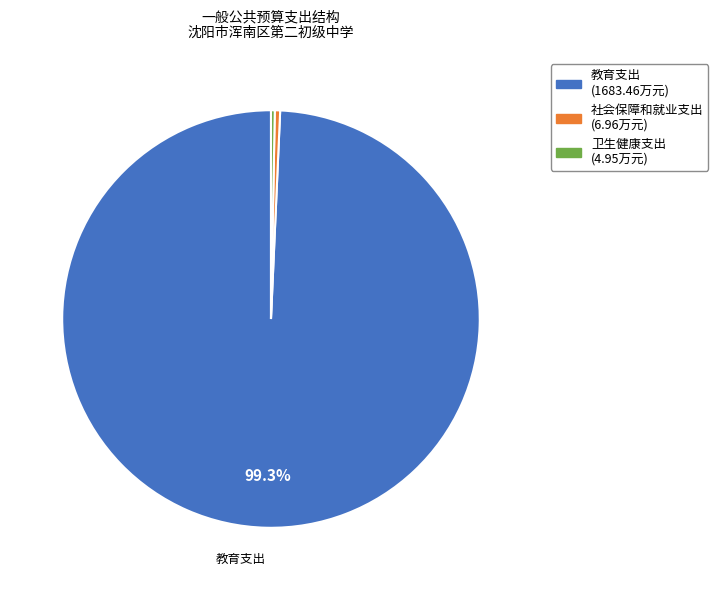

Do 社会保障和就业支出 and 卫生健康支出 together represent more than half of the pie?

No